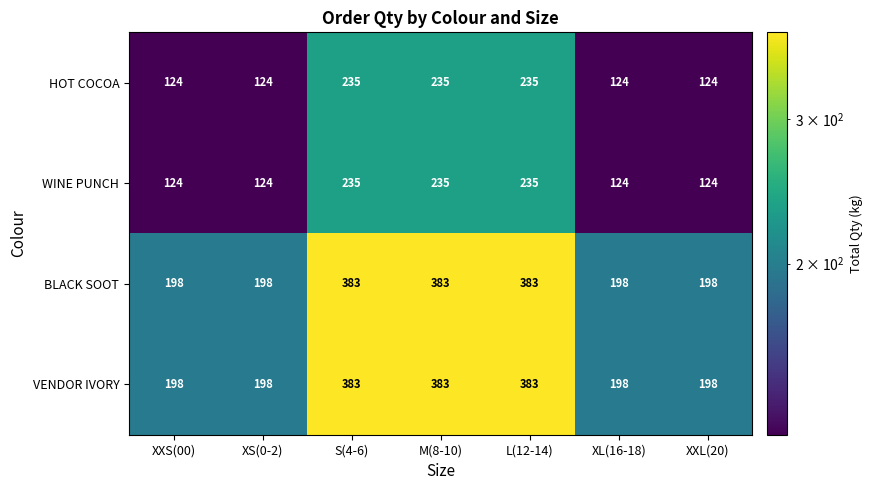

Count the WINE PUNCH values in the range 124 to 235.

7